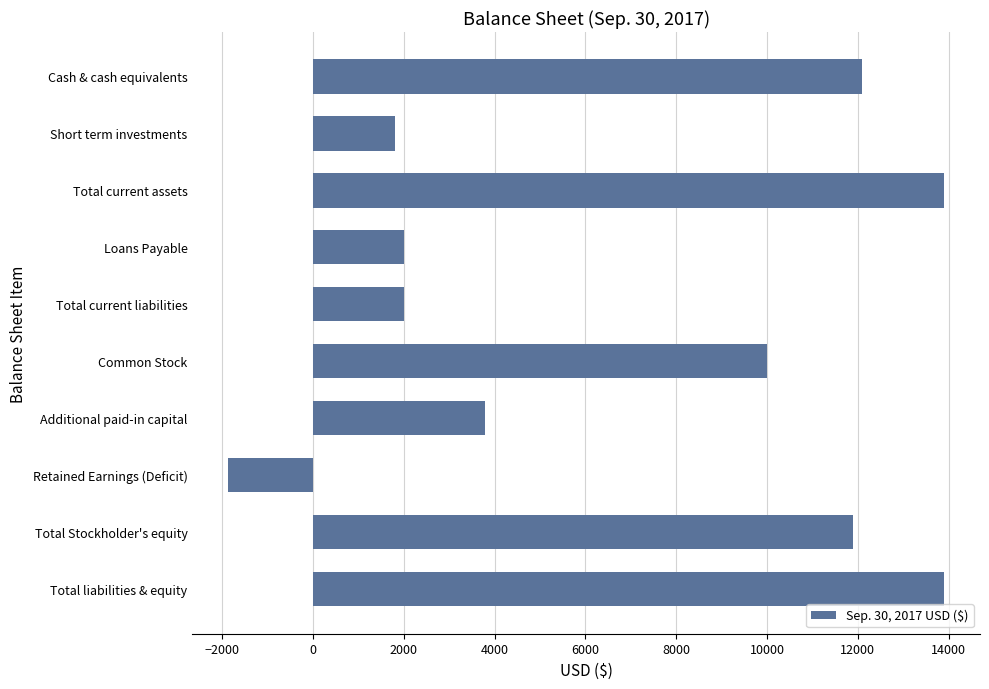

What is the smallest value displayed?

-1870